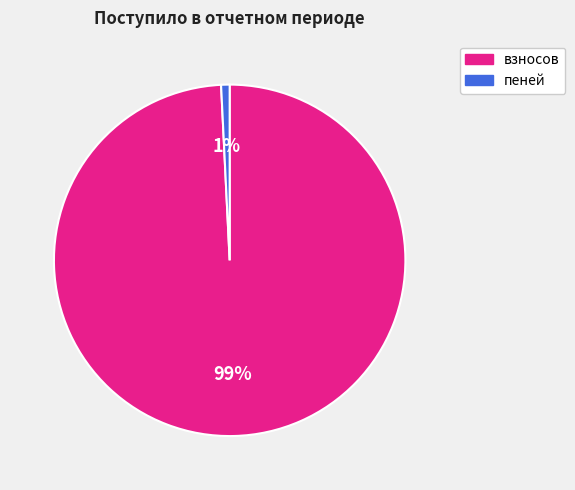

Combined, do взносов and пеней account for over 50%?

Yes